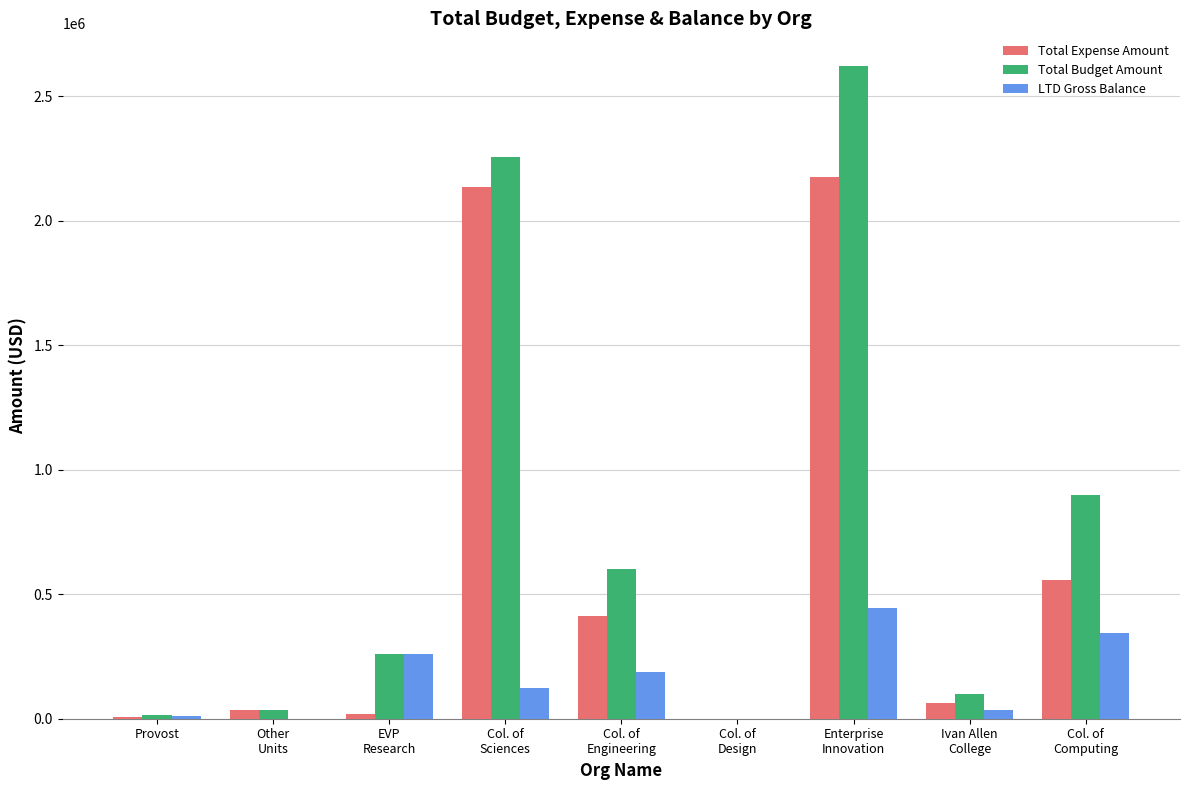

At which label is LTD Gross Balance closest to 223043?

Col. of
Engineering